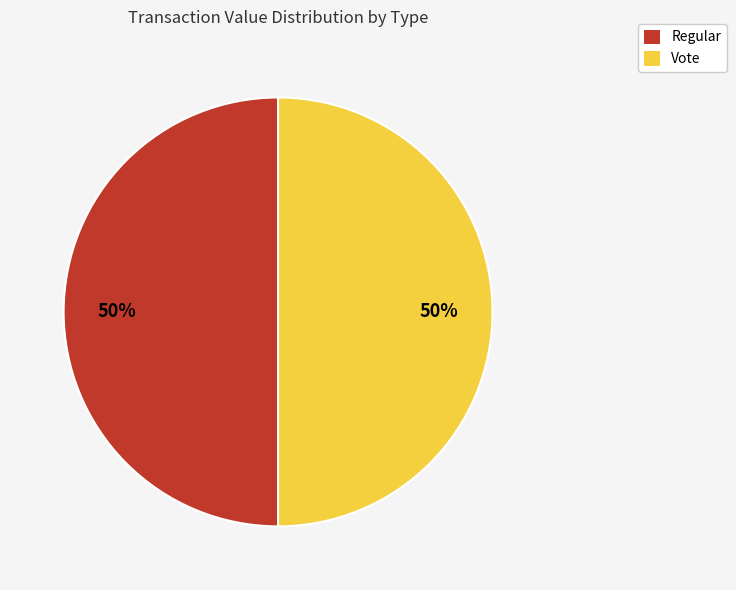

Is the sum of Vote and Regular greater than half?

Yes